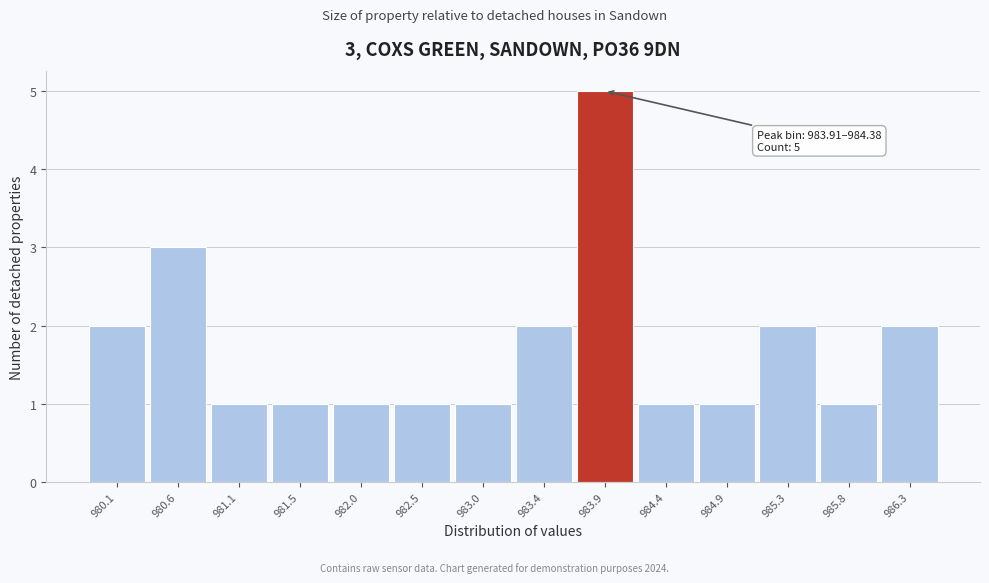

Reading left to right, list all the values displayed in this chart.

980.1=2	980.6=3	981.1=1	981.5=1	982.0=1	982.5=1	983.0=1	983.4=2	983.9=5	984.4=1	984.9=1	985.3=2	985.8=1	986.3=2